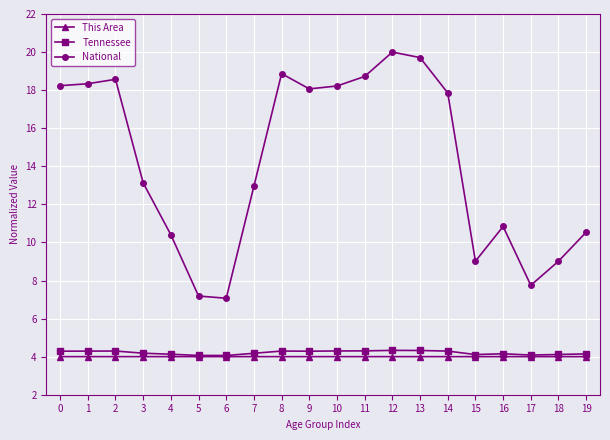

What is the value of the This Area point at the 5th from the left?

4.0